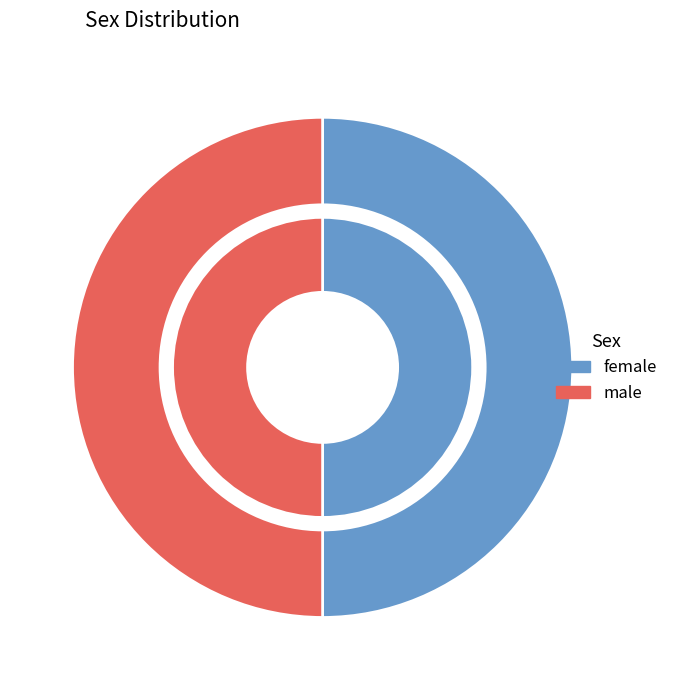

True or false: female accounts for 53% of the total.

False